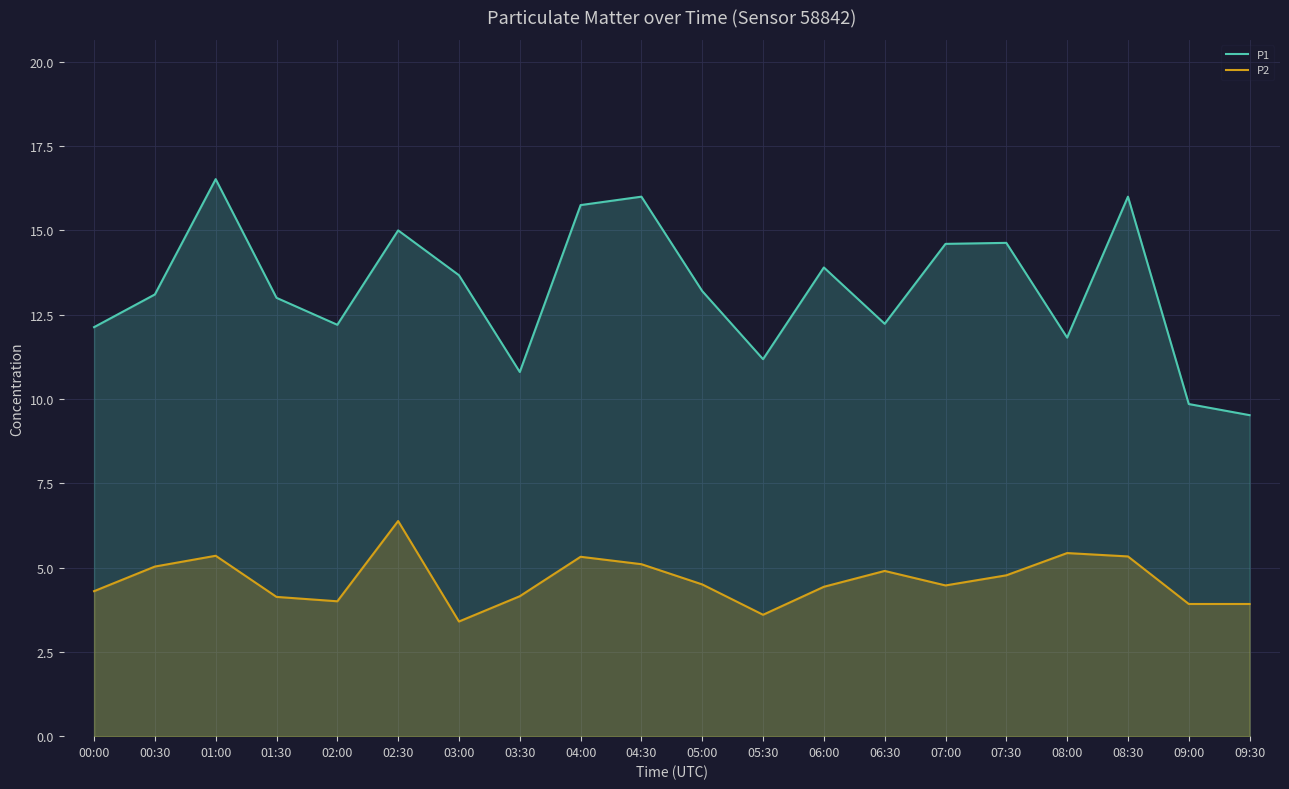

How many values in the P2 series exceed 4?

15